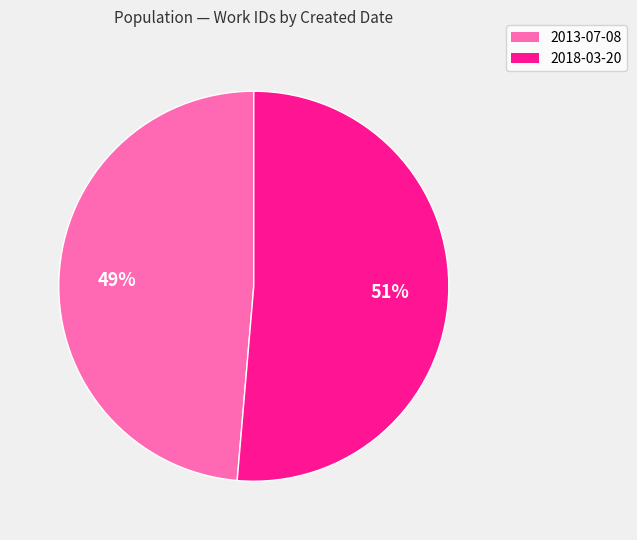

Which slice is the largest?

2018-03-20